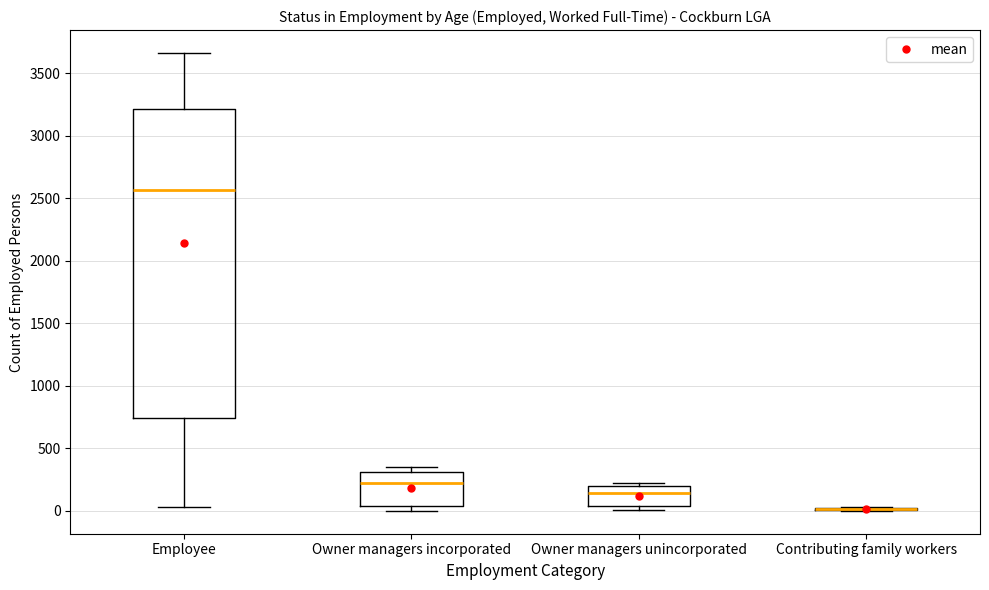

Reading left to right, read every box against the y-axis: the position of its median line, the range the box covers, and the ends of its whiskers. The values are not printed on the chart, so give them approximately, as read against the axis.

Employee: median 2550, box 750 to 3200, whiskers 50 to 3650
Owner managers incorporated: median 200, box 50 to 300, whiskers 0 to 350
Owner managers unincorporated: median 150, box 50 to 200, whiskers 0 to 250
Contributing family workers: box collapsed to a line at 0, whiskers 0 to 50